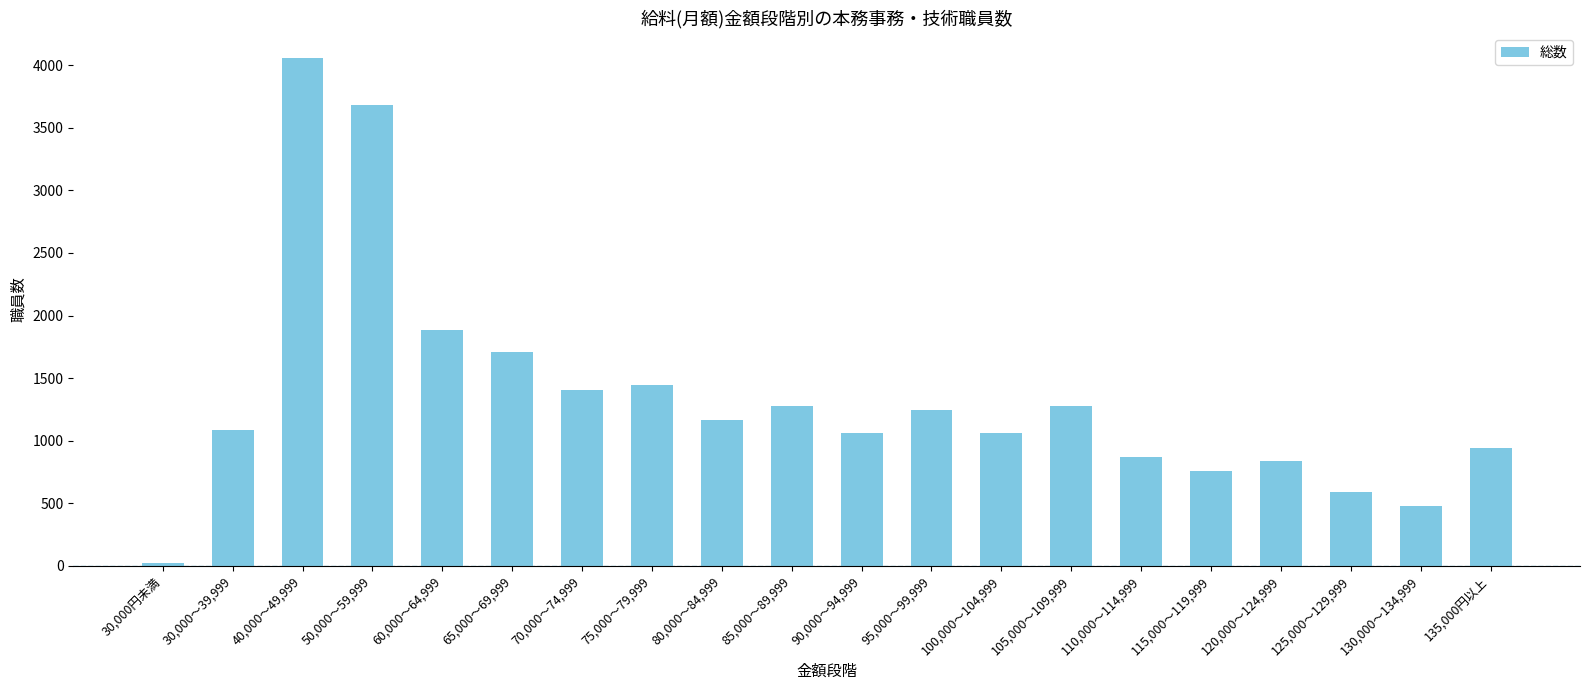

What is the sum of all values?

26813